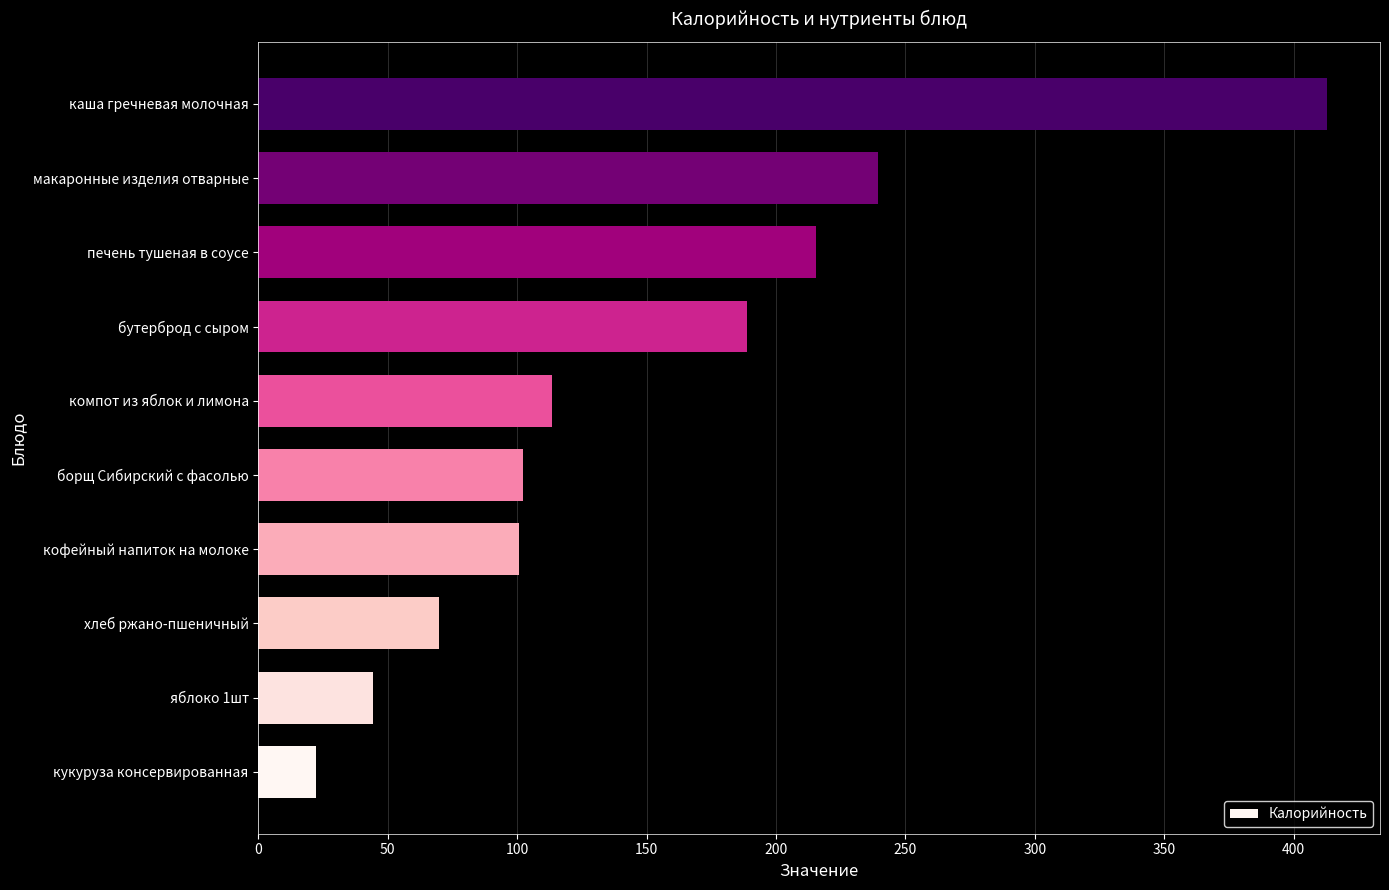

Count the number of values greater than 113.

5